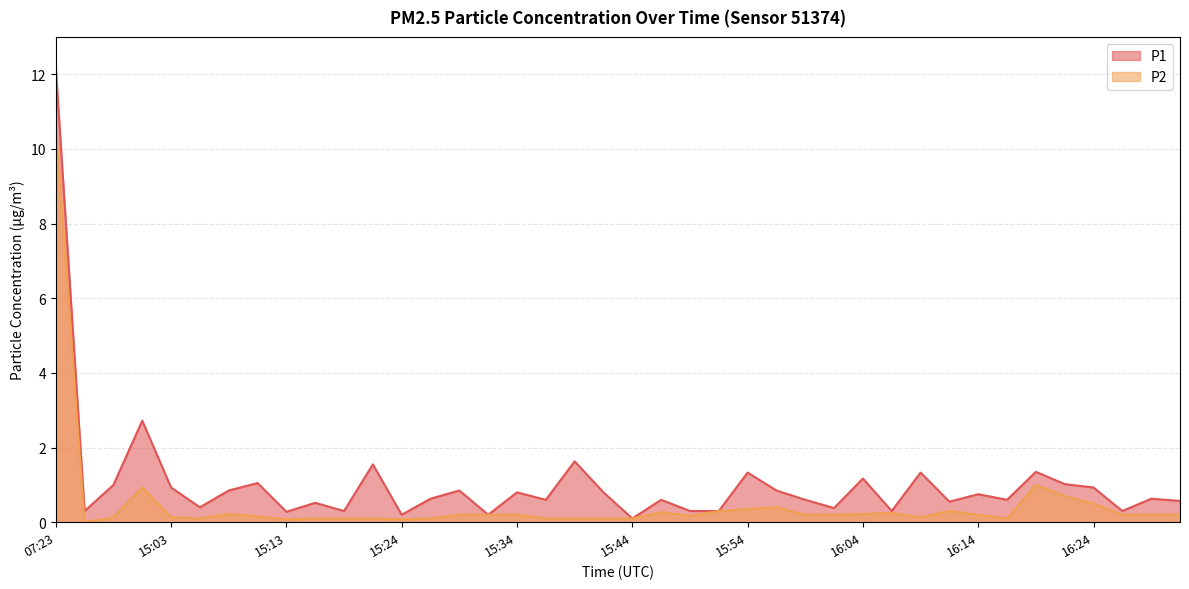

True or false: P2 and P1 intersect in this chart.

False